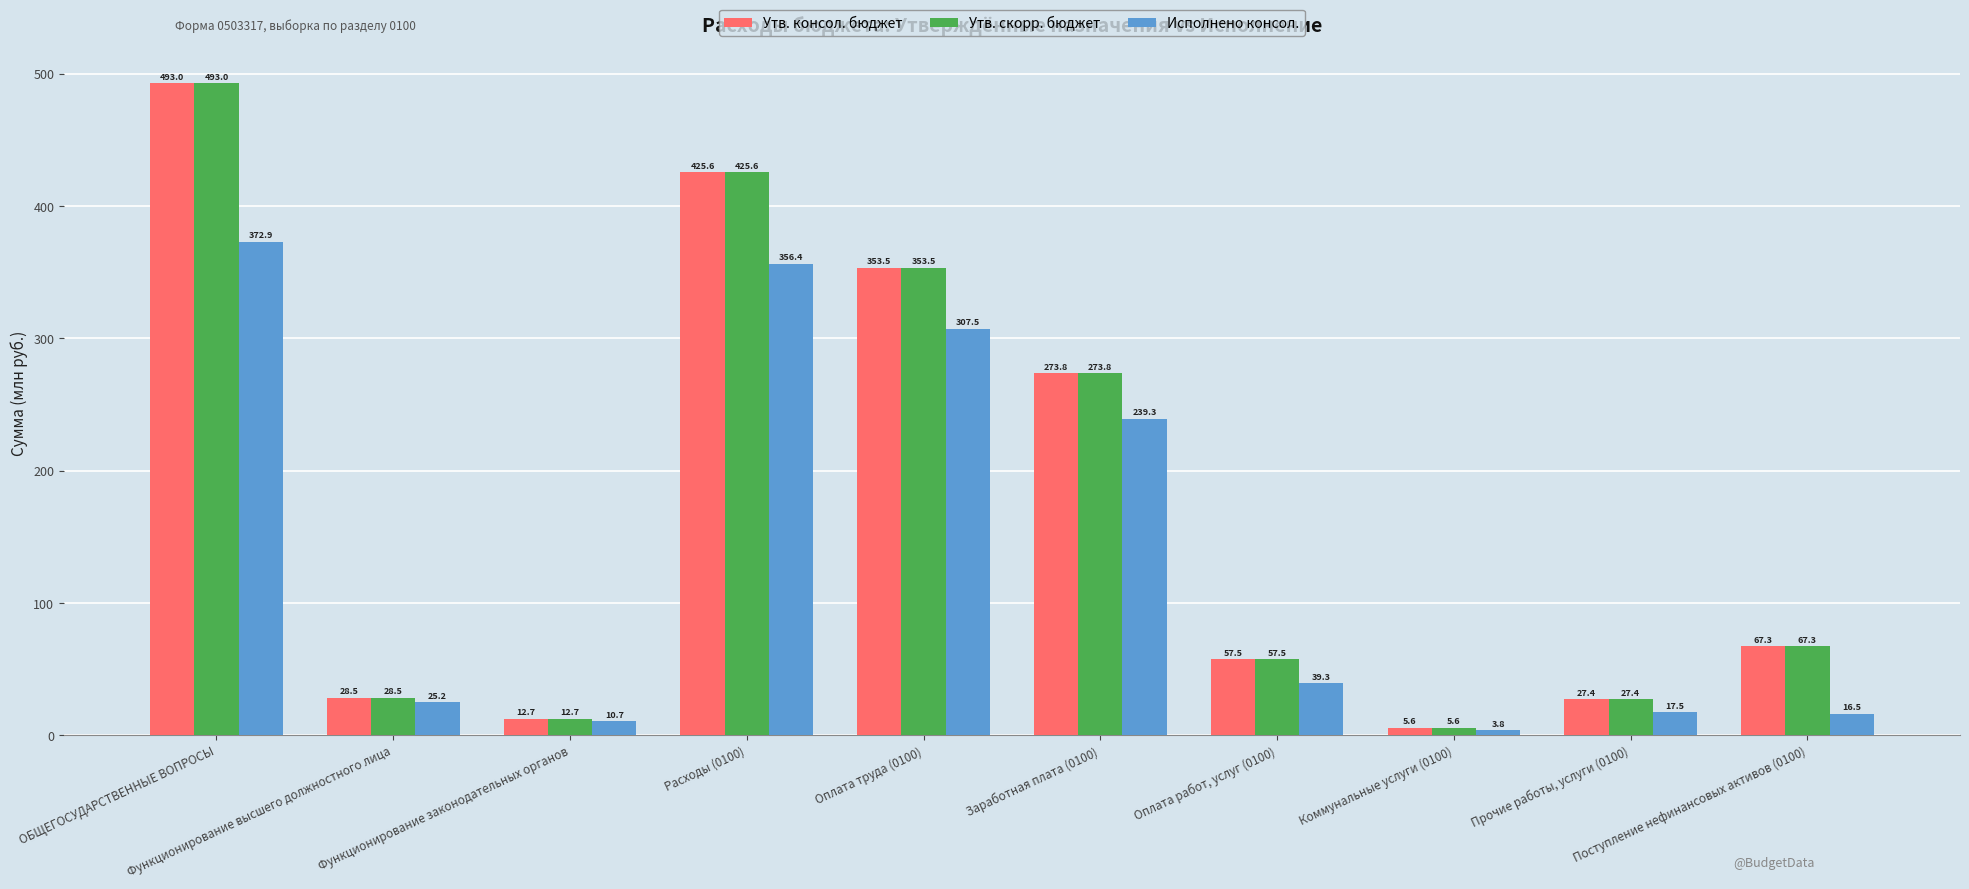

What is the average value of the Утв. консол. бюджет series?

174.5